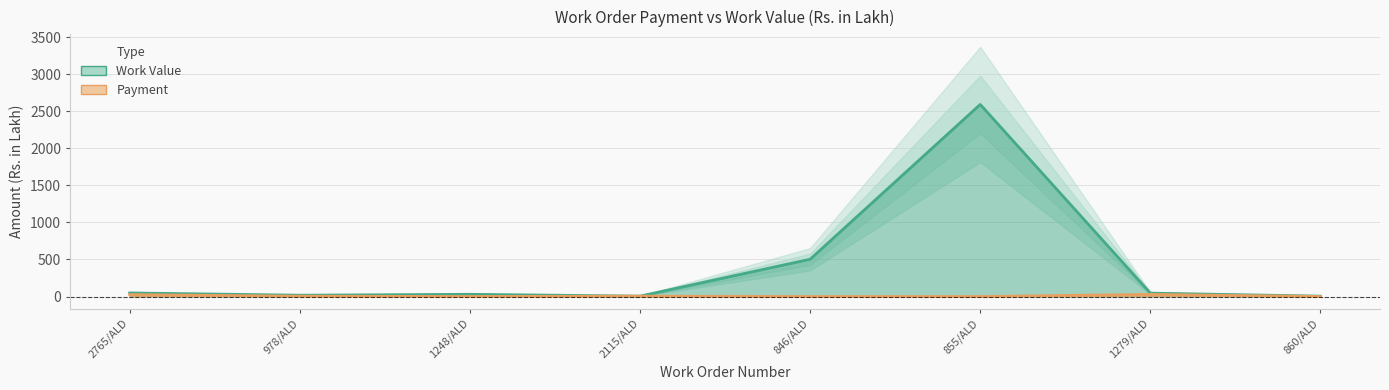

The Work Value series shows 628.8 at 855/ALD. True or false?

False